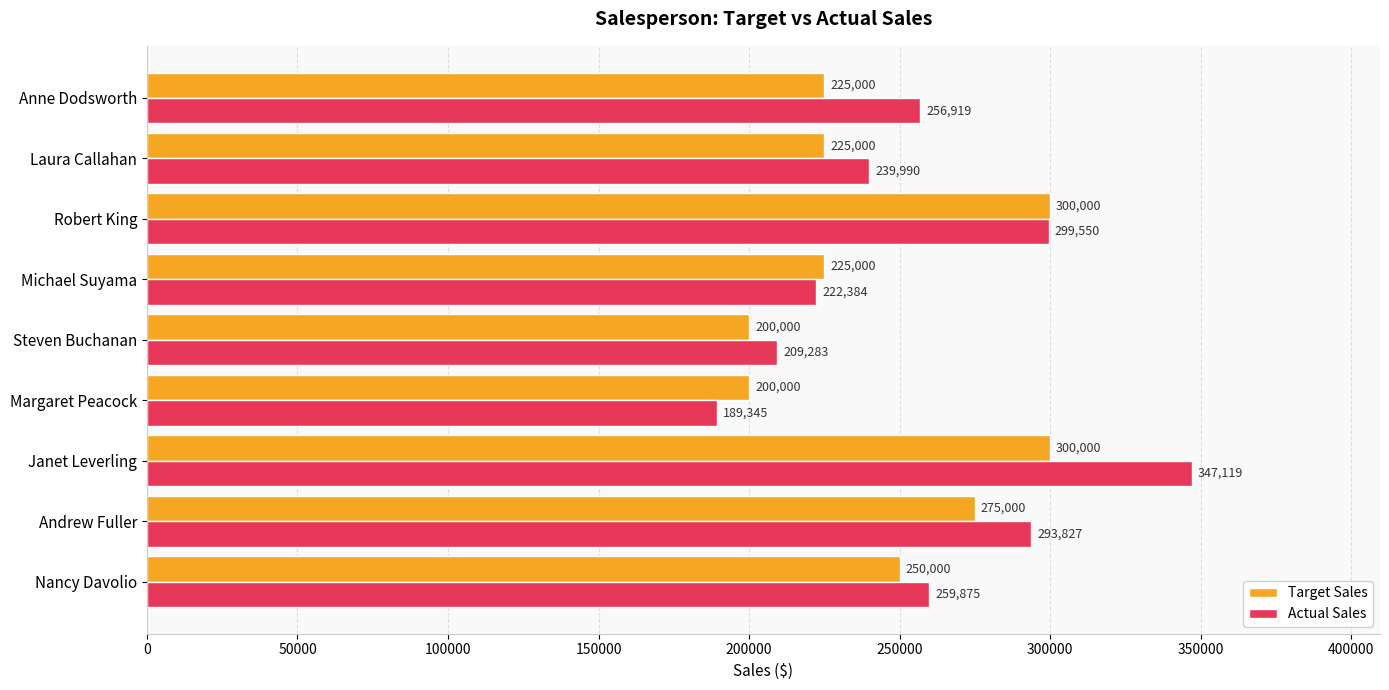

The Target Sales series shows 225000 at Anne Dodsworth. True or false?

True